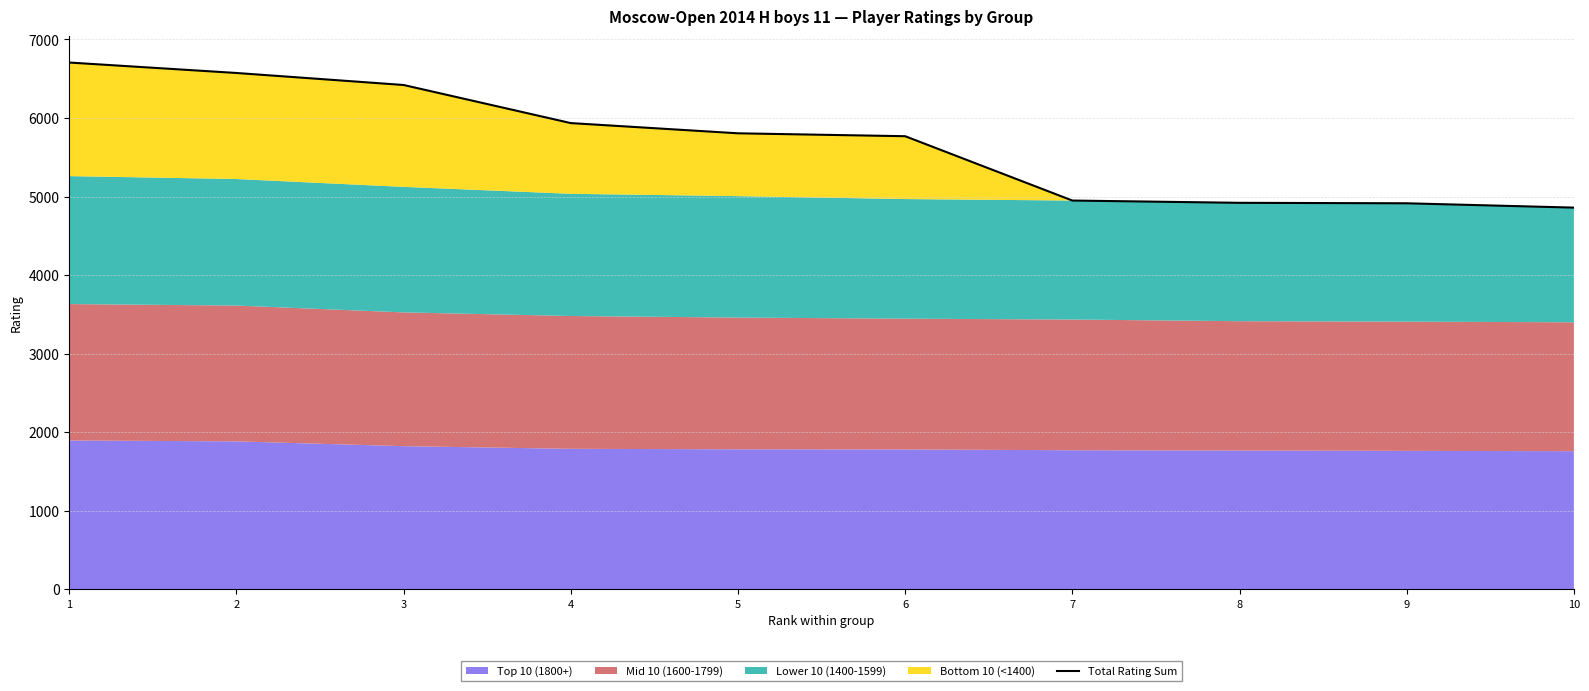

What is the change in value from 7 to 9?

-35